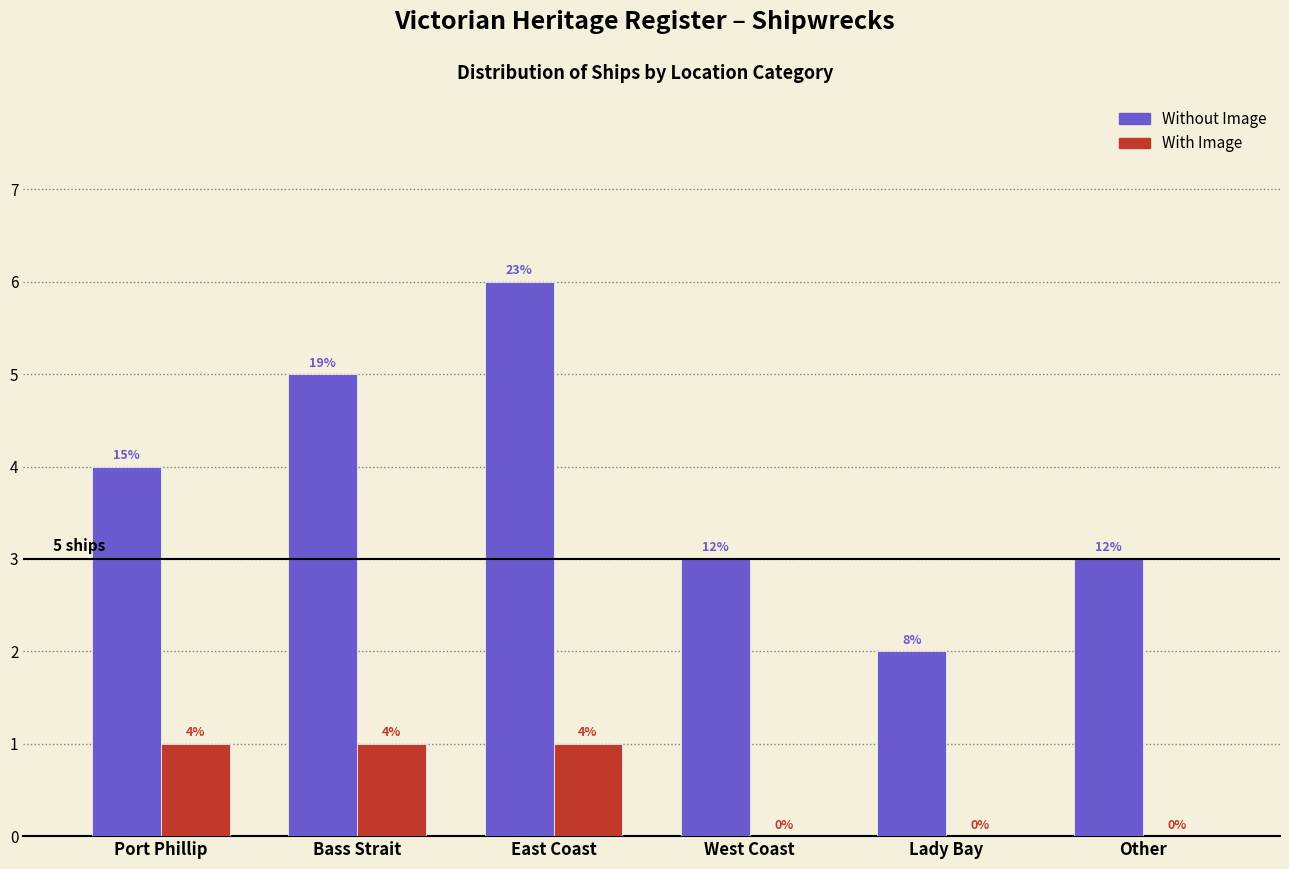

Reading left to right, transcribe all the data shown in this chart.

Without Image: Port Phillip=4	Bass Strait=5	East Coast=6	West Coast=3	Lady Bay=2	Other=3
With Image: Port Phillip=1	Bass Strait=1	East Coast=1	West Coast=0	Lady Bay=0	Other=0